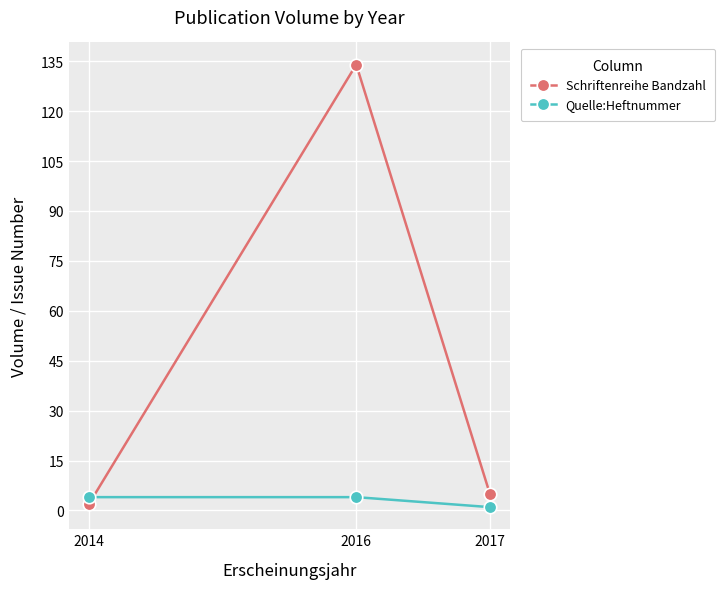

What is the value of the Quelle:Heftnummer point at the 1st from the left?

4